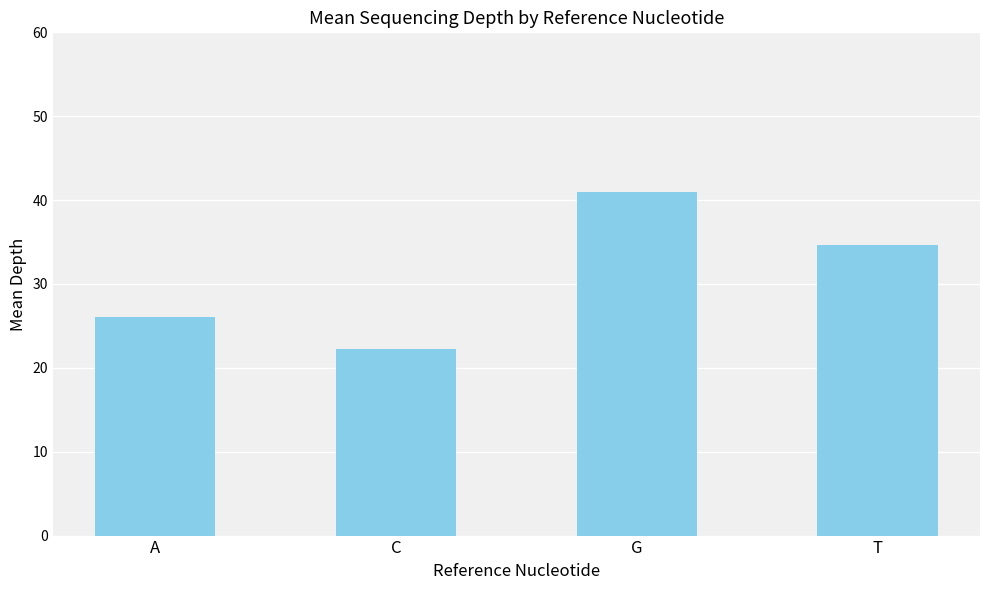

Reading left to right, what are all the values shown in this chart?

A=26.1	C=22.2	G=41.0	T=34.7